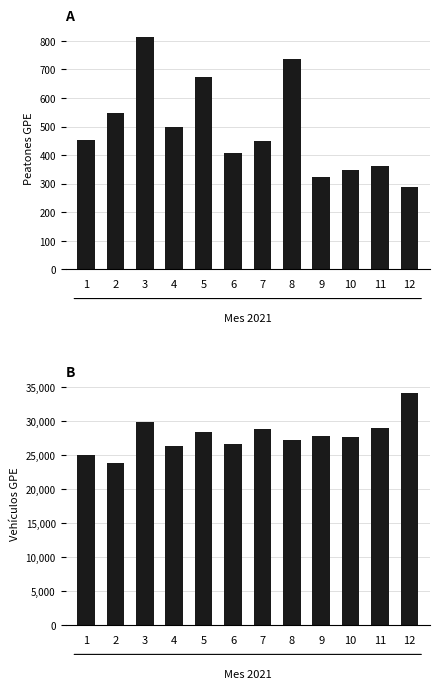

What is the sum of all Vehículos GPE values?

334745